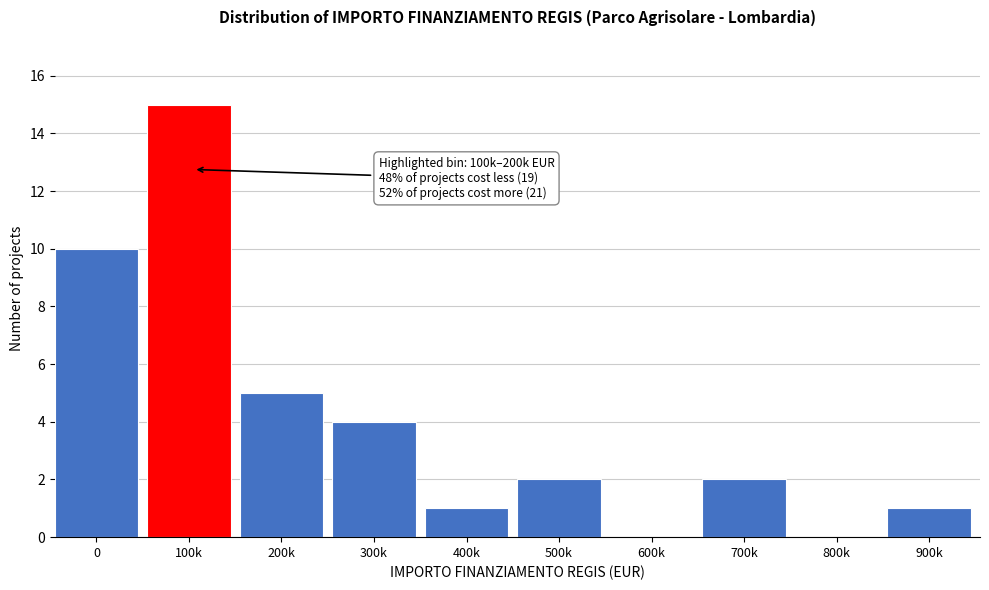

Reading left to right, list all the values displayed in this chart.

0=10	100k=15	200k=5	300k=4	400k=1	500k=2	600k=0	700k=2	800k=0	900k=1